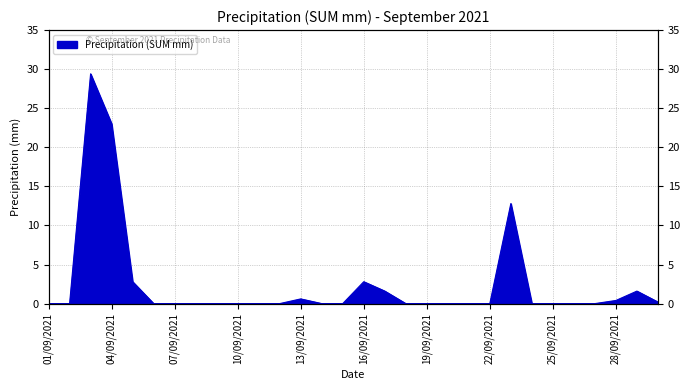

Between 24/09/2021 and 19/09/2021, which is larger?

24/09/2021